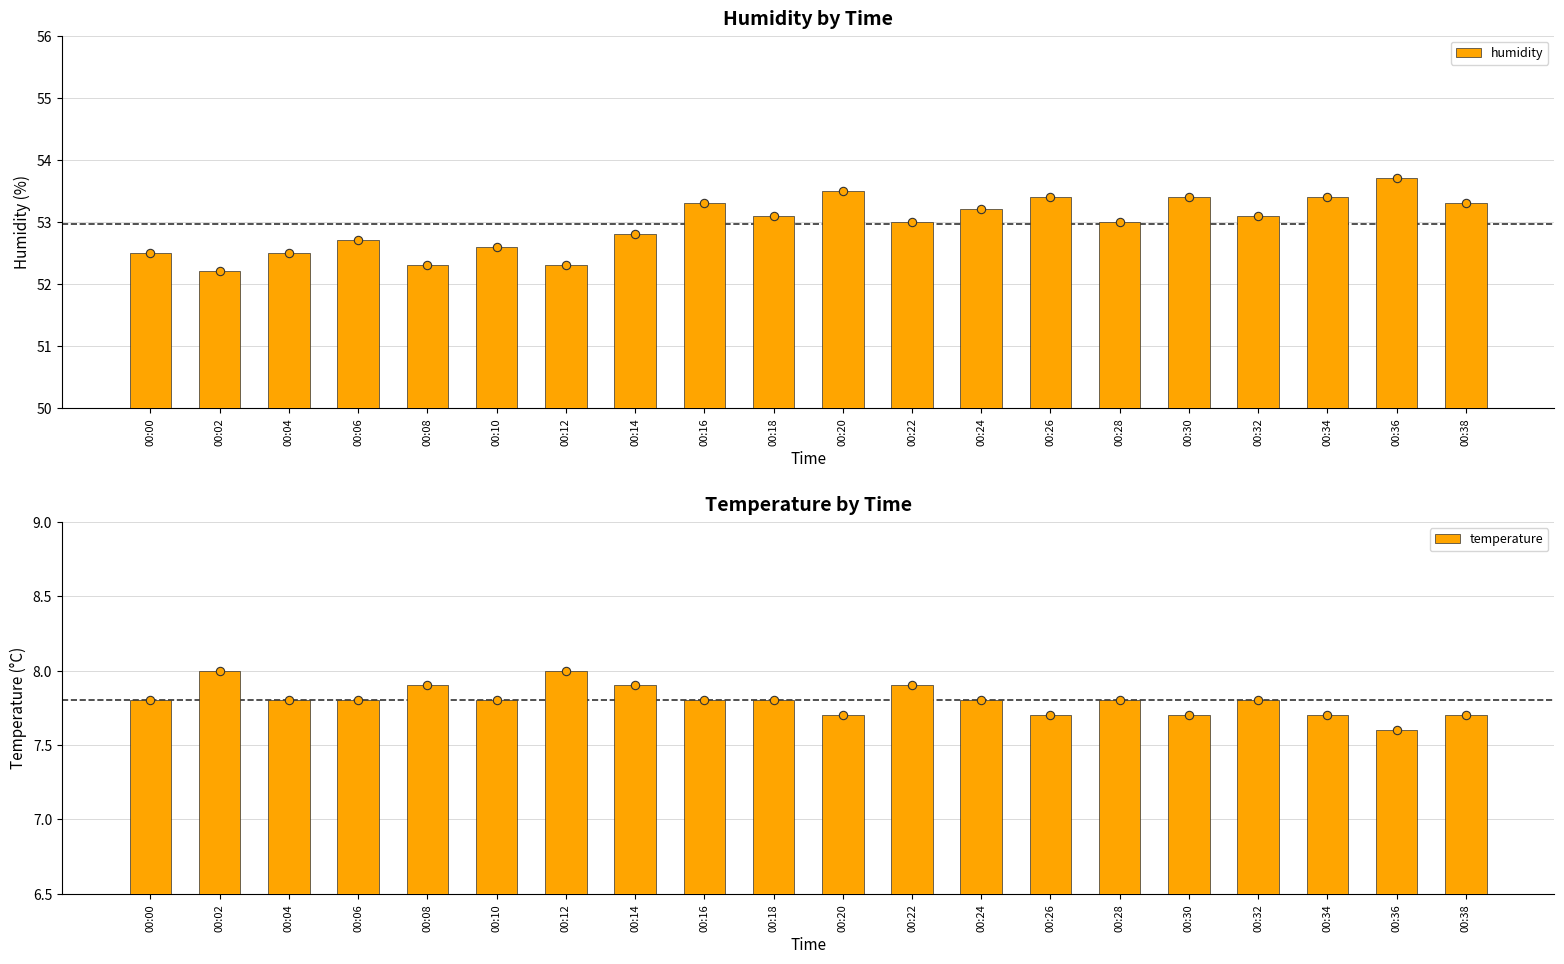

Reading left to right, transcribe all the data shown in this chart.

humidity: 52.5	52.2	52.5	52.7	52.3	52.6	52.3	52.8	53.3	53.1	53.5	53.0	53.2	53.4	53.0	53.4	53.1	53.4	53.7	53.3
temperature: 7.8	8.0	7.8	7.8	7.9	7.8	8.0	7.9	7.8	7.8	7.7	7.9	7.8	7.7	7.8	7.7	7.8	7.7	7.6	7.7